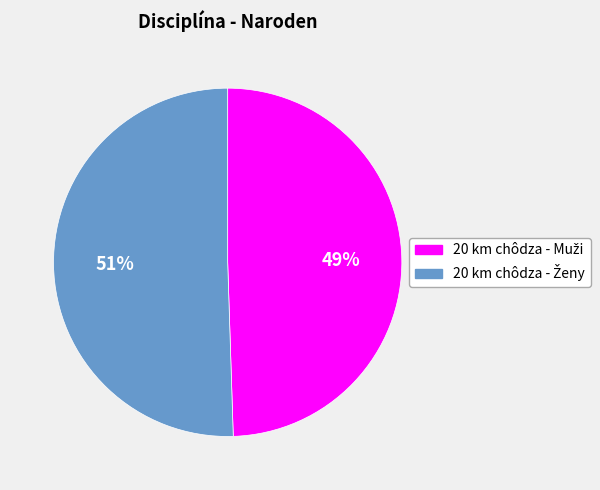

To the nearest percent, what is the average slice percentage?

50%